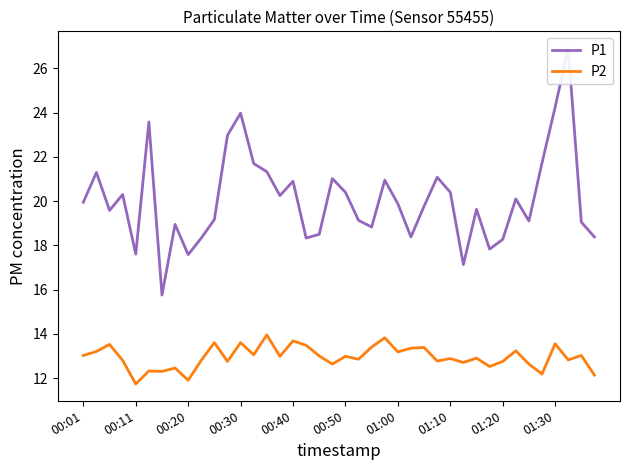

What is the difference between the second highest and second lowest values in the P1 series?

7.1